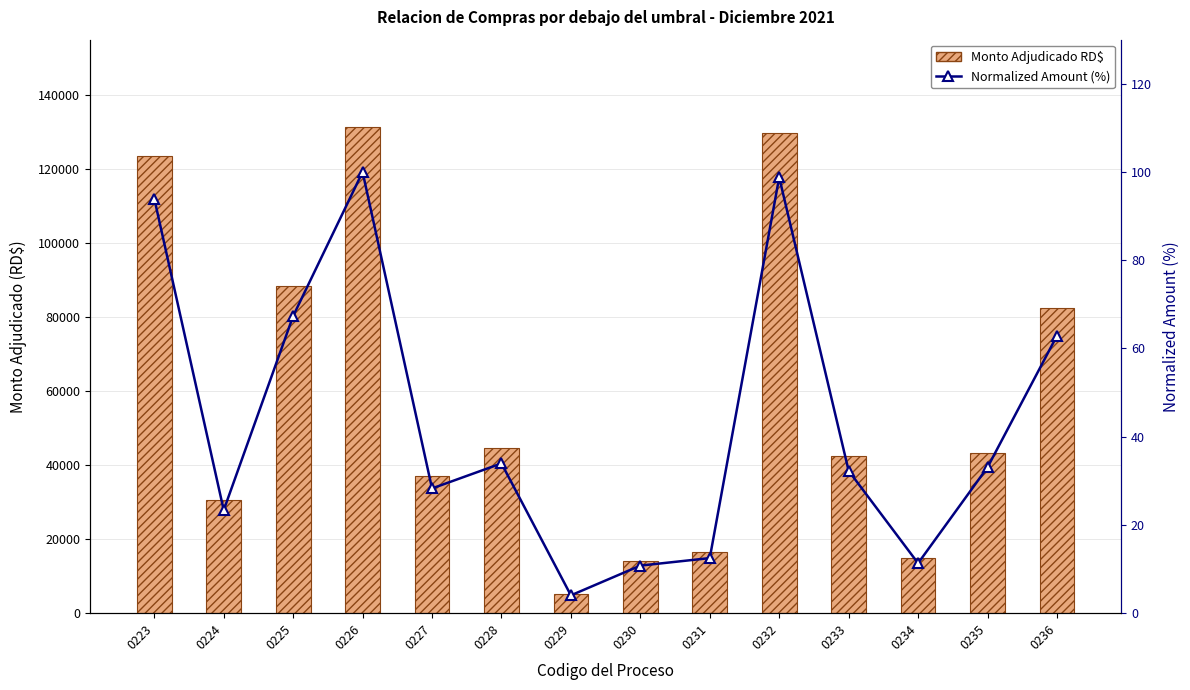

What is the average value of the Normalized Amount (%) series?

43.8